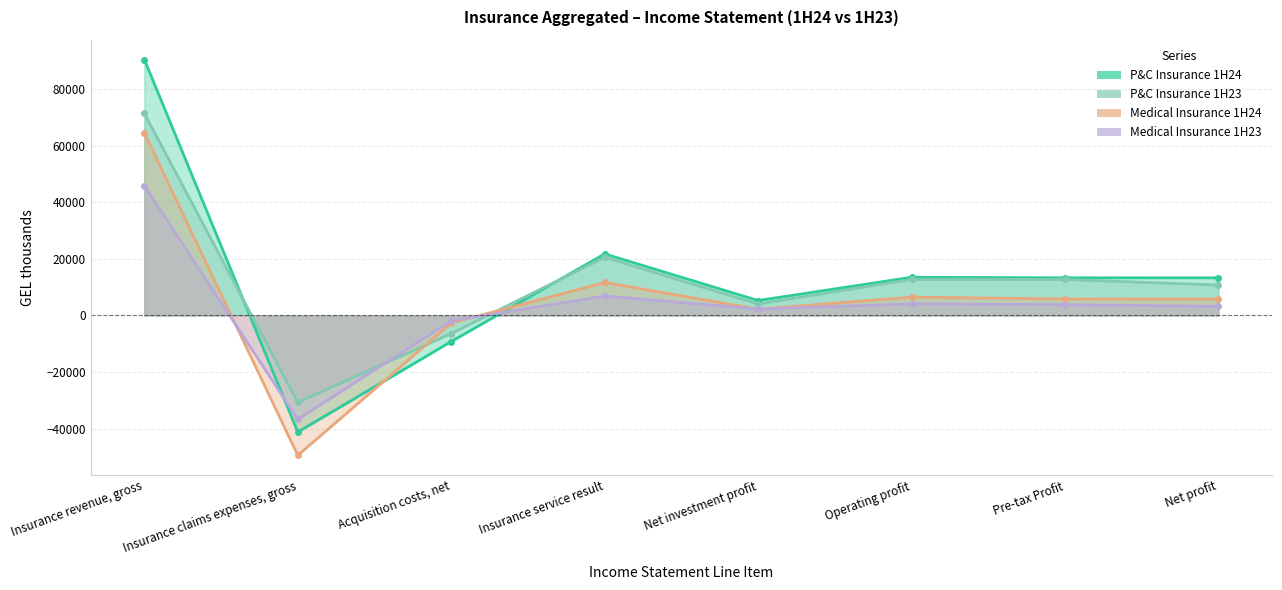

What is the sum of all P&C Insurance 1H24 values?

107370